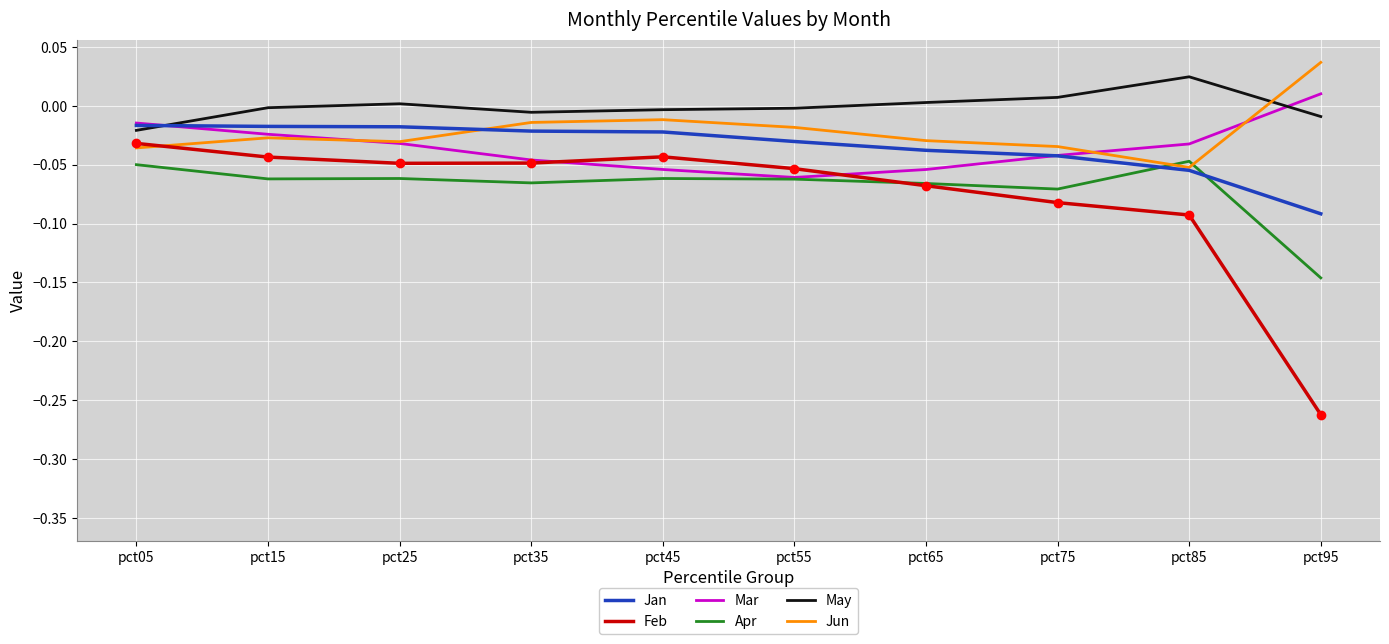

Which series has the widest spread of values?

Feb